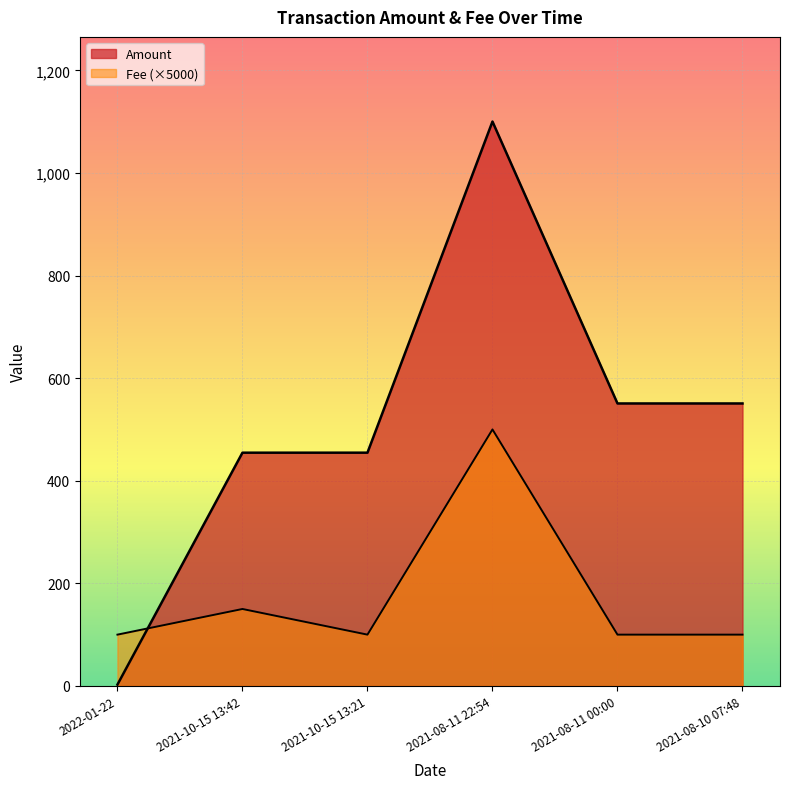

List the series in order of their peak value, lowest first.

Fee, Amount